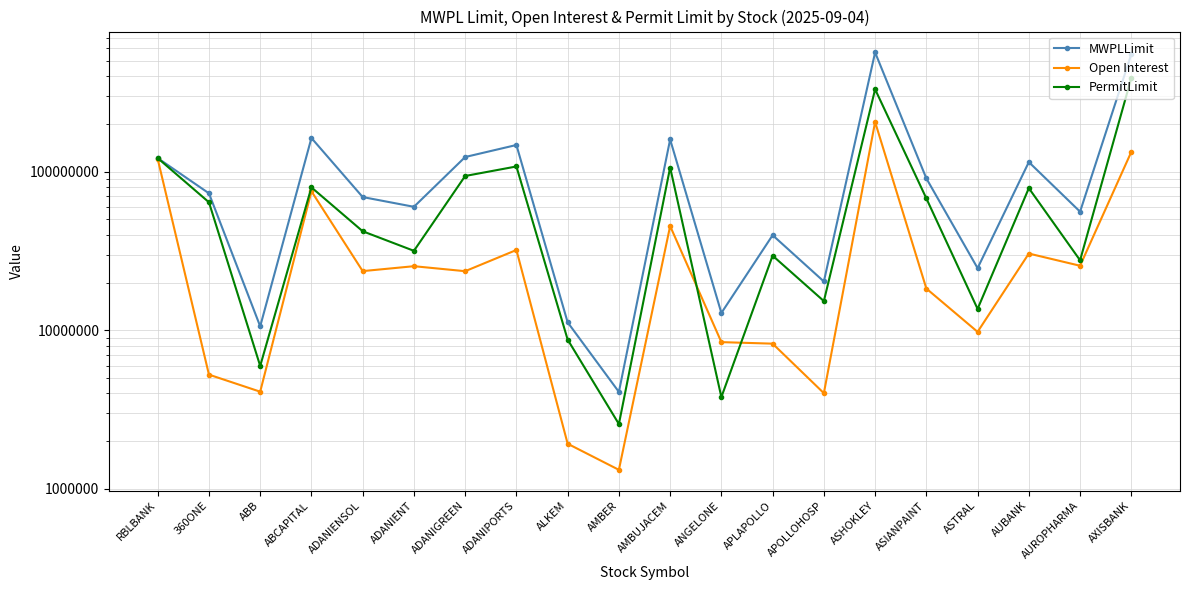

What is the approximate value of Open Interest at ADANIPORTS, to the nearest 10?

32094320